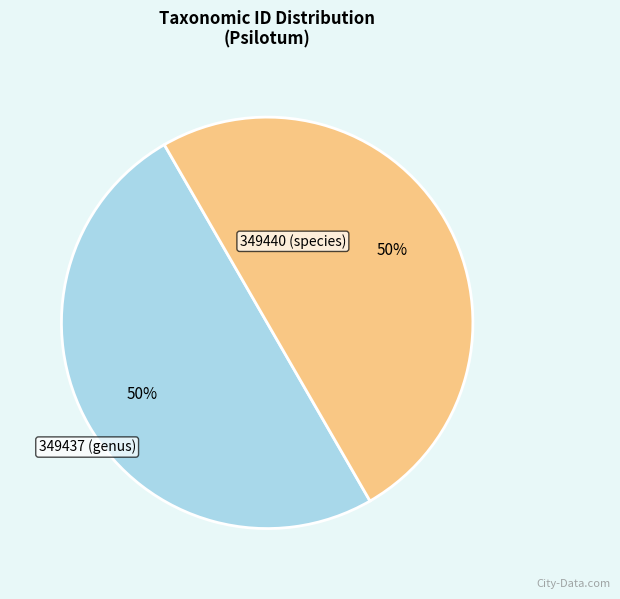

How many slices are in this pie chart?

2